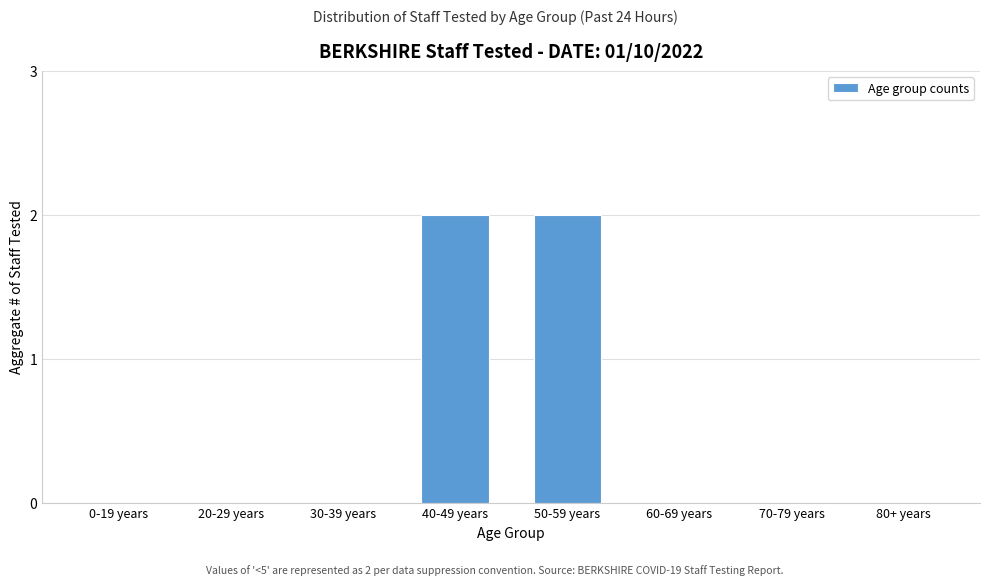

Reading left to right, transcribe all the data shown in this chart.

0-19 years=0	20-29 years=0	30-39 years=0	40-49 years=2	50-59 years=2	60-69 years=0	70-79 years=0	80+ years=0